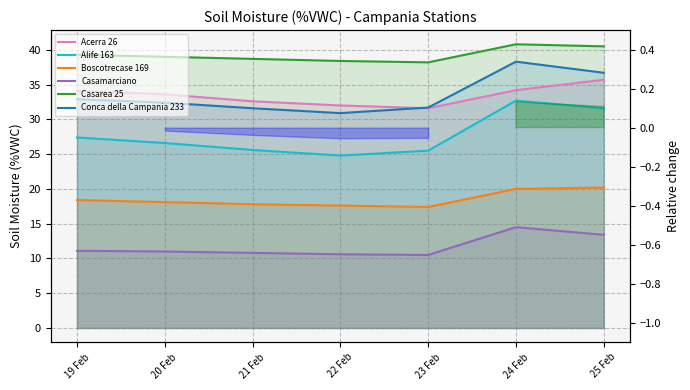

How many categories are shown in the chart?

7